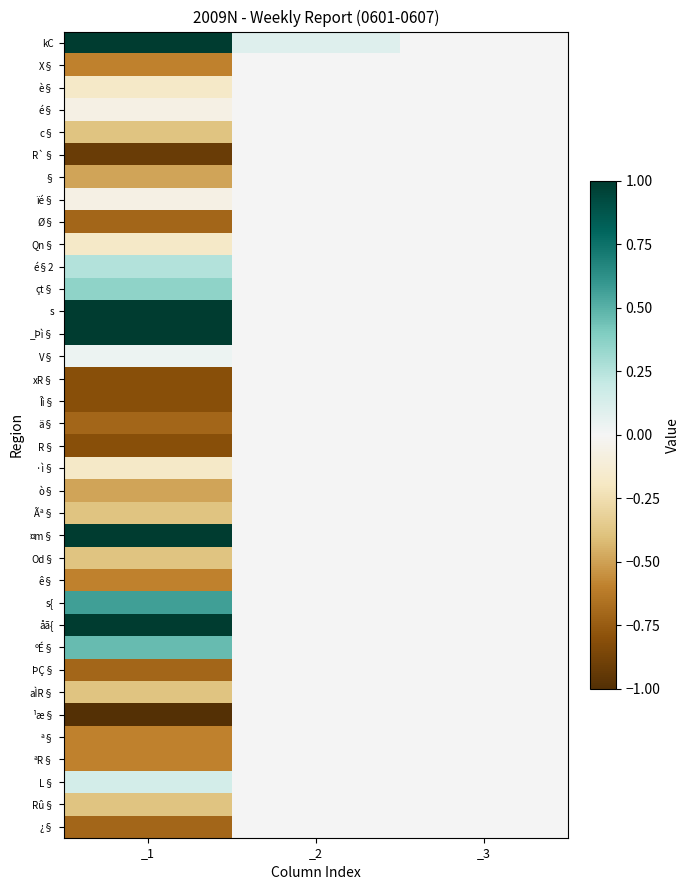

At _3, list the series in order from largest to smallest.

kC, X§, è§, é§, c§, R`§, §, ïé§, Ø§, Qn§, é§2, çt§, s, _Þì§, V§, xR§, Îì§, ä§, R§, ·ì§, ò§, Ãª§, ¤m§, Od§, ê§, s{, åã{, ºÉ§, ÞÇ§, aÌR§, ¹æ§, ª§, ªR§, L§, Rû§, ¿§